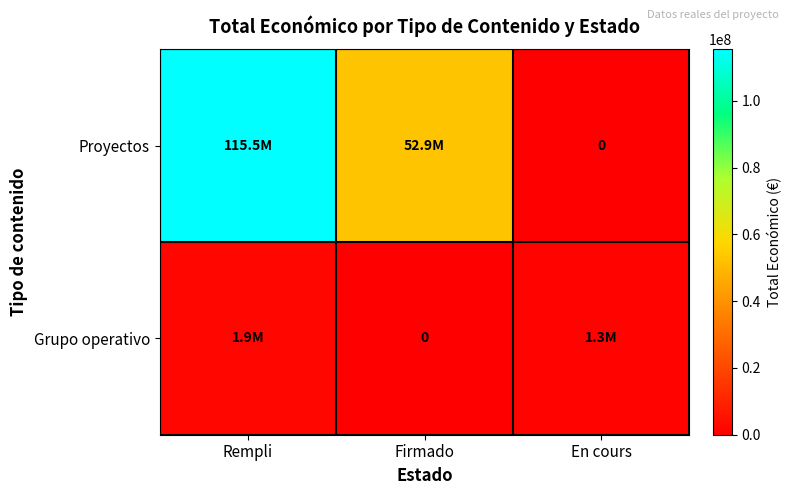

At Rempli, list the series in order from largest to smallest.

Proyectos, Grupo operativo